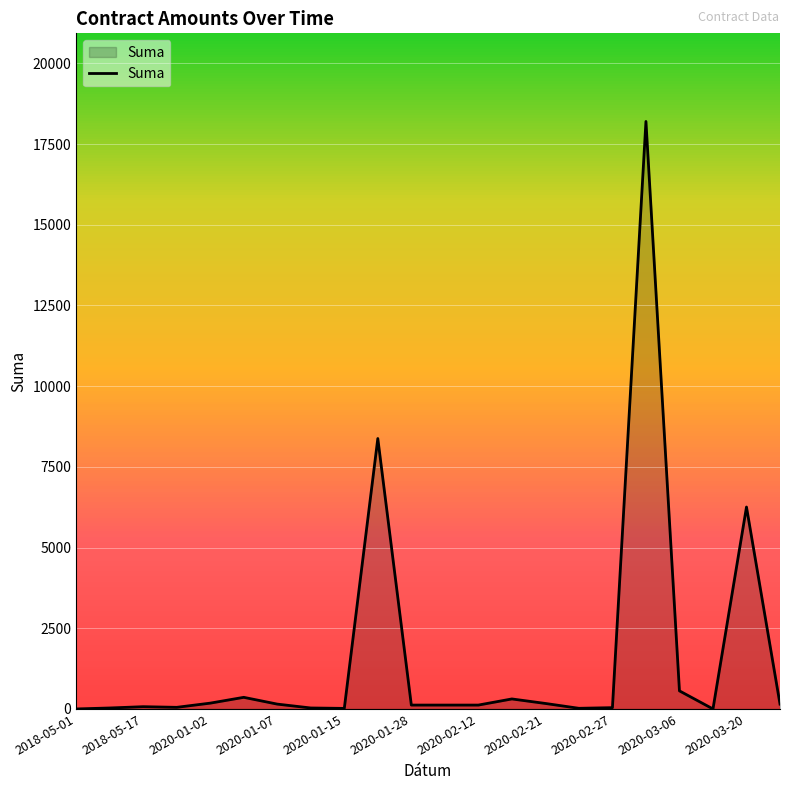

What is the average value?

1605.9